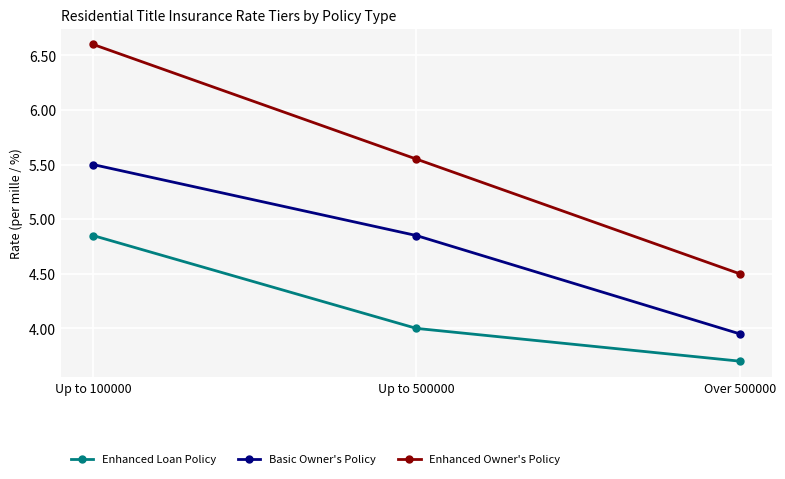

What is the difference between the maximum and minimum values in the Enhanced Owner's Policy series?

2.1